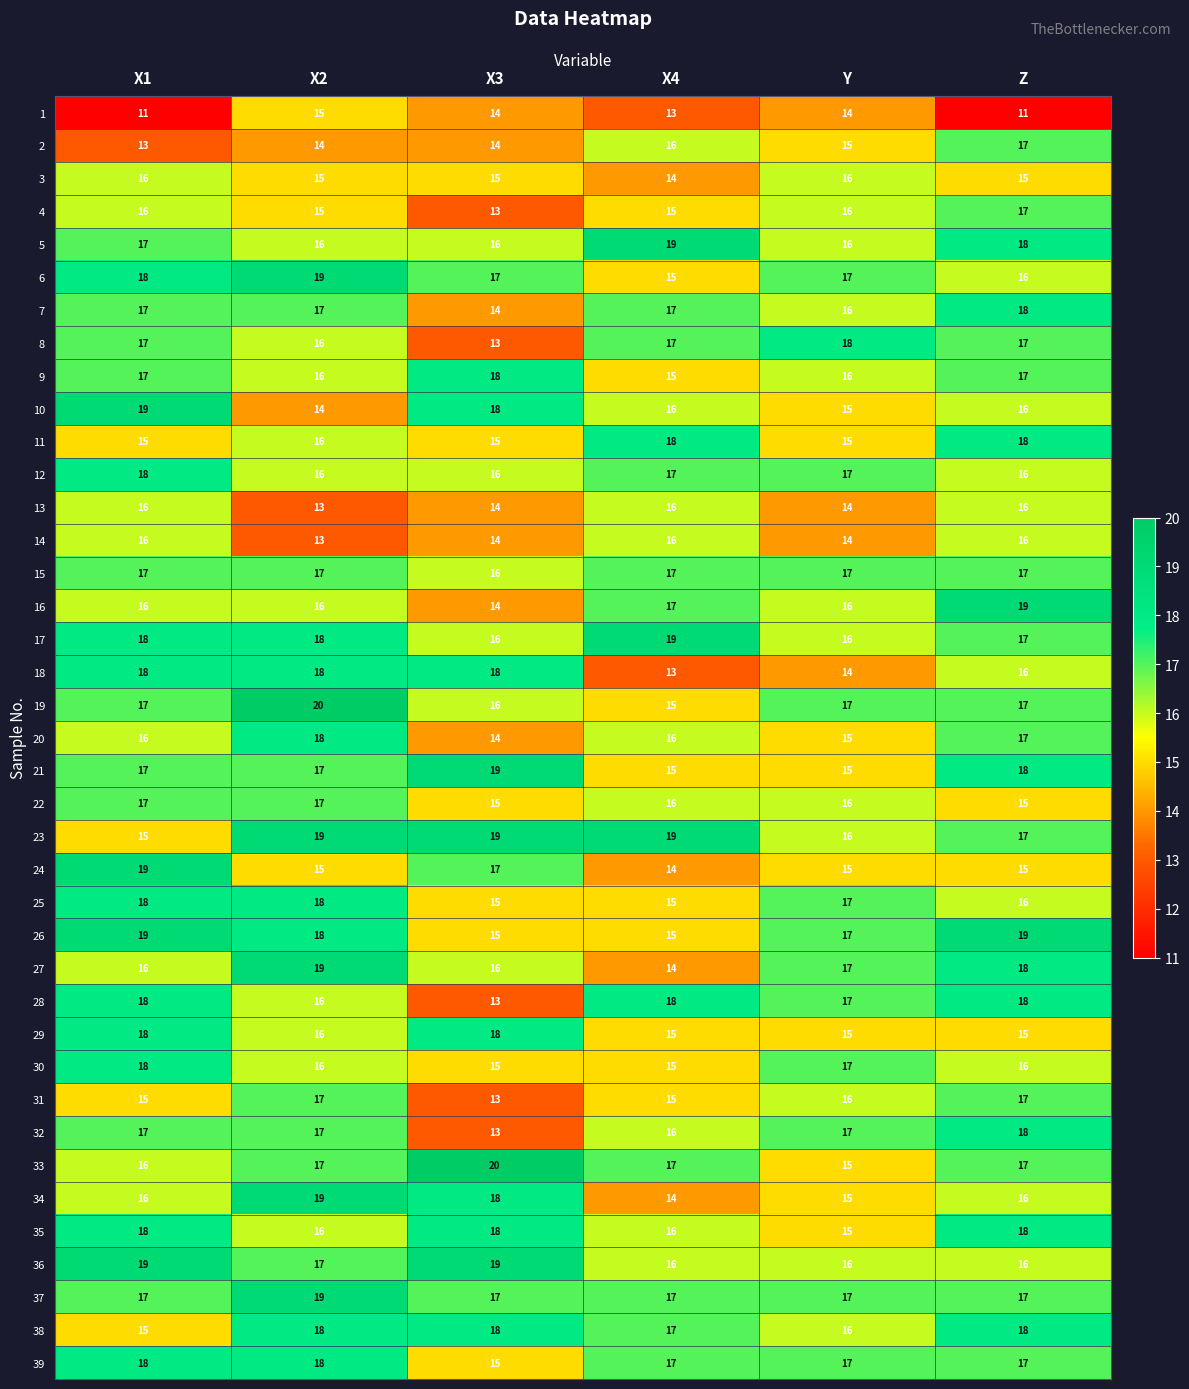

Between X1 and X3, which series saw the biggest shift?

28